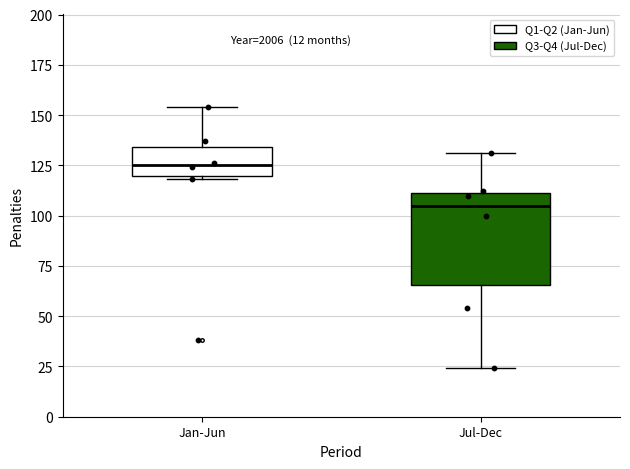

Where is the lower edge of the box for Jan-Jun on the y-axis? The values are not printed on the chart, so give them approximately, as read against the axis.

120